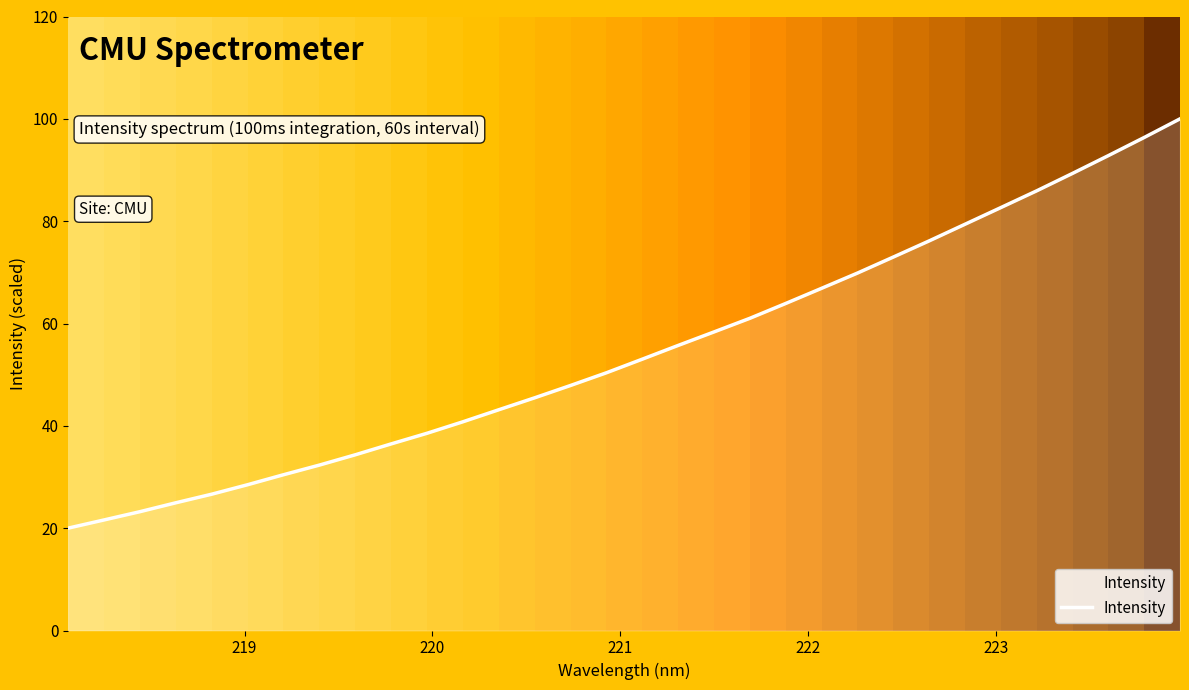

True or false: there are more than 0 points higher than both neighbors.

False